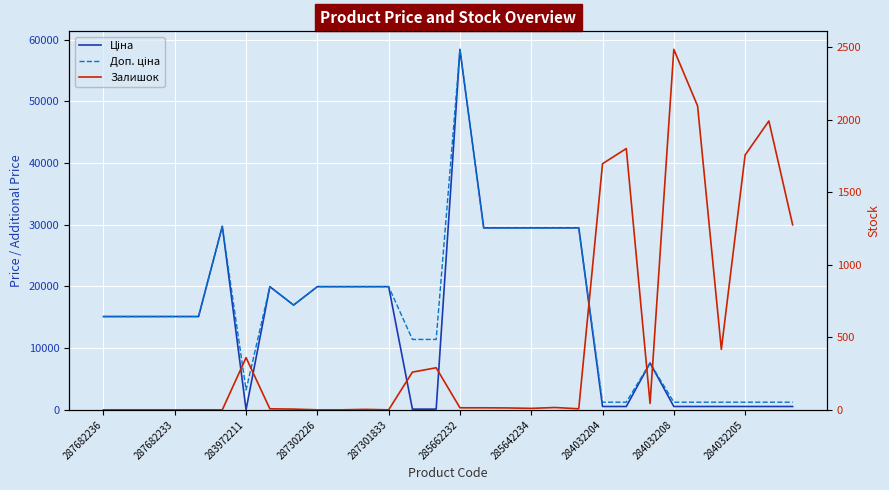

Reading left to right, transcribe all the data shown in this chart.

Ціна: 15120.0	15120.0	15120.0	15120.0	15120.0	29747.2	32.0	19964.2	16976.3	19964.2	19964.2	19964.2	19964.2	114.1	114.1	58426.5	29491.5	29491.5	29491.5	29491.5	29491.5	539.0	539.0	7596.5	539.0	539.0	539.0	539.0	539.0	539.0
Доп. ціна: 15120.0	15120.0	15120.0	15120.0	15120.0	29747.2	3205.0	19964.2	16976.3	19964.2	19964.2	19964.2	19964.2	11410.0	11410.0	58426.5	29491.5	29491.5	29491.5	29491.5	29491.5	1235.4	1235.4	7596.5	1235.4	1235.4	1235.4	1235.4	1235.4	1235.4
Залишок: 0.0	0.0	0.0	0.0	0.0	0.0	360.0	7.0	5.0	0.0	0.0	3.0	0.0	260.0	290.0	14.0	14.0	13.0	10.0	16.0	7.0	1697.0	1802.0	44.0	2486.0	2096.0	417.0	1757.0	1992.0	1276.0